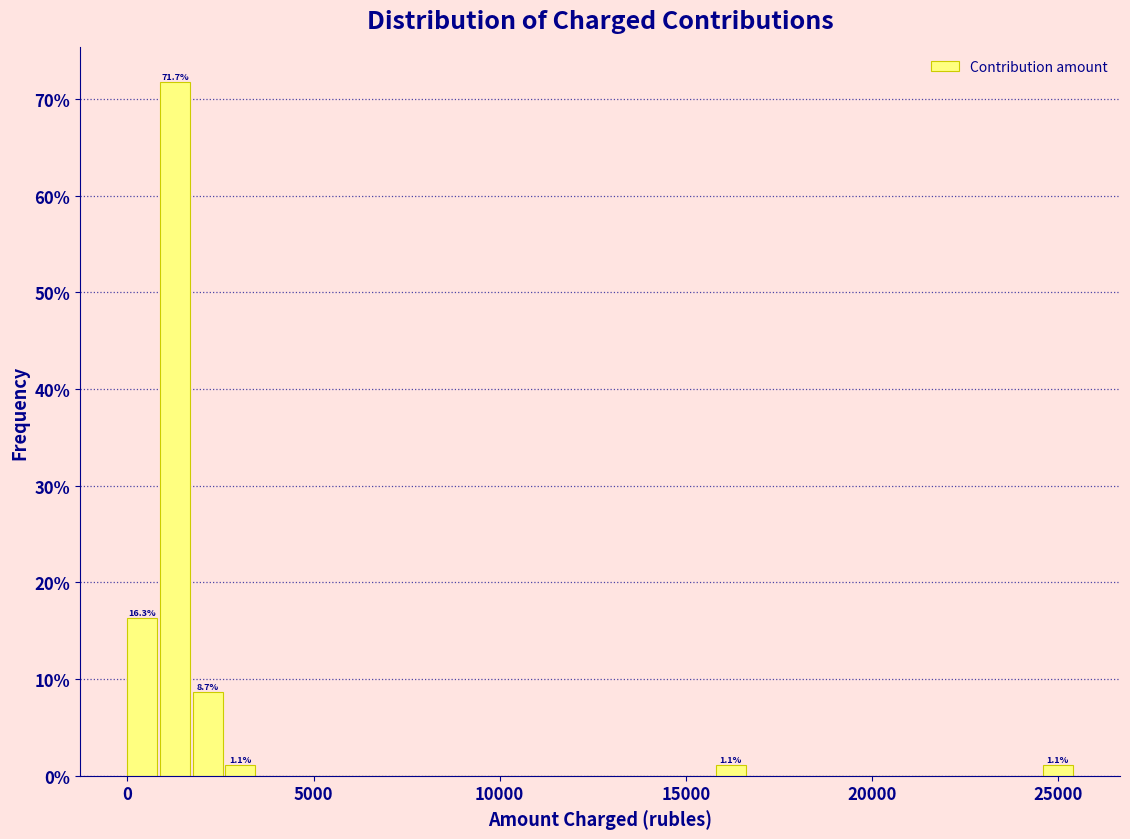

Read against the x-axis, roughly where is the centre of the tallest bar?

1500